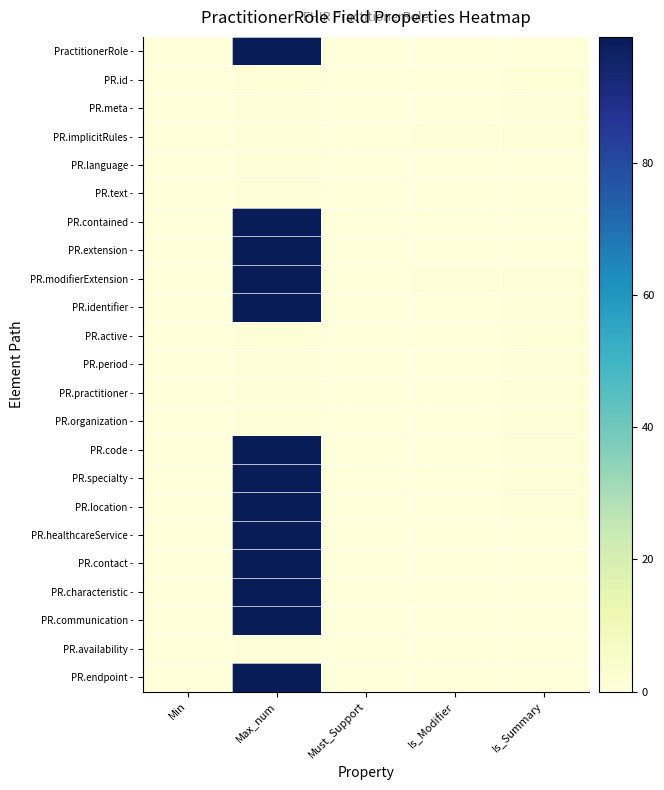

Reading right to left, transcribe all the data shown in this chart.

PractitionerRole -: Is_Summary=0	Is_Modifier=0	Must_Support=0	Max_num=99	Min=0
PR.id -: Is_Summary=1	Is_Modifier=0	Must_Support=0	Max_num=1	Min=0
PR.meta -: Is_Summary=1	Is_Modifier=0	Must_Support=0	Max_num=1	Min=0
PR.implicitRules -: Is_Summary=1	Is_Modifier=1	Must_Support=0	Max_num=1	Min=0
PR.language -: Is_Summary=0	Is_Modifier=0	Must_Support=0	Max_num=1	Min=0
PR.text -: Is_Summary=0	Is_Modifier=0	Must_Support=0	Max_num=1	Min=0
PR.contained -: Is_Summary=0	Is_Modifier=0	Must_Support=0	Max_num=99	Min=0
PR.extension -: Is_Summary=0	Is_Modifier=0	Must_Support=0	Max_num=99	Min=0
PR.modifierExtension -: Is_Summary=1	Is_Modifier=1	Must_Support=0	Max_num=99	Min=0
PR.identifier -: Is_Summary=1	Is_Modifier=0	Must_Support=0	Max_num=99	Min=0
PR.active -: Is_Summary=1	Is_Modifier=0	Must_Support=0	Max_num=1	Min=0
PR.period -: Is_Summary=1	Is_Modifier=0	Must_Support=0	Max_num=1	Min=0
PR.practitioner -: Is_Summary=1	Is_Modifier=0	Must_Support=0	Max_num=1	Min=0
PR.organization -: Is_Summary=1	Is_Modifier=0	Must_Support=0	Max_num=1	Min=0
PR.code -: Is_Summary=1	Is_Modifier=0	Must_Support=0	Max_num=99	Min=0
PR.specialty -: Is_Summary=1	Is_Modifier=0	Must_Support=0	Max_num=99	Min=0
PR.location -: Is_Summary=1	Is_Modifier=0	Must_Support=0	Max_num=99	Min=0
PR.healthcareService -: Is_Summary=0	Is_Modifier=0	Must_Support=0	Max_num=99	Min=0
PR.contact -: Is_Summary=0	Is_Modifier=0	Must_Support=0	Max_num=99	Min=0
PR.characteristic -: Is_Summary=0	Is_Modifier=0	Must_Support=0	Max_num=99	Min=0
PR.communication -: Is_Summary=0	Is_Modifier=0	Must_Support=0	Max_num=99	Min=0
PR.availability -: Is_Summary=0	Is_Modifier=0	Must_Support=0	Max_num=1	Min=0
PR.endpoint -: Is_Summary=0	Is_Modifier=0	Must_Support=0	Max_num=99	Min=0